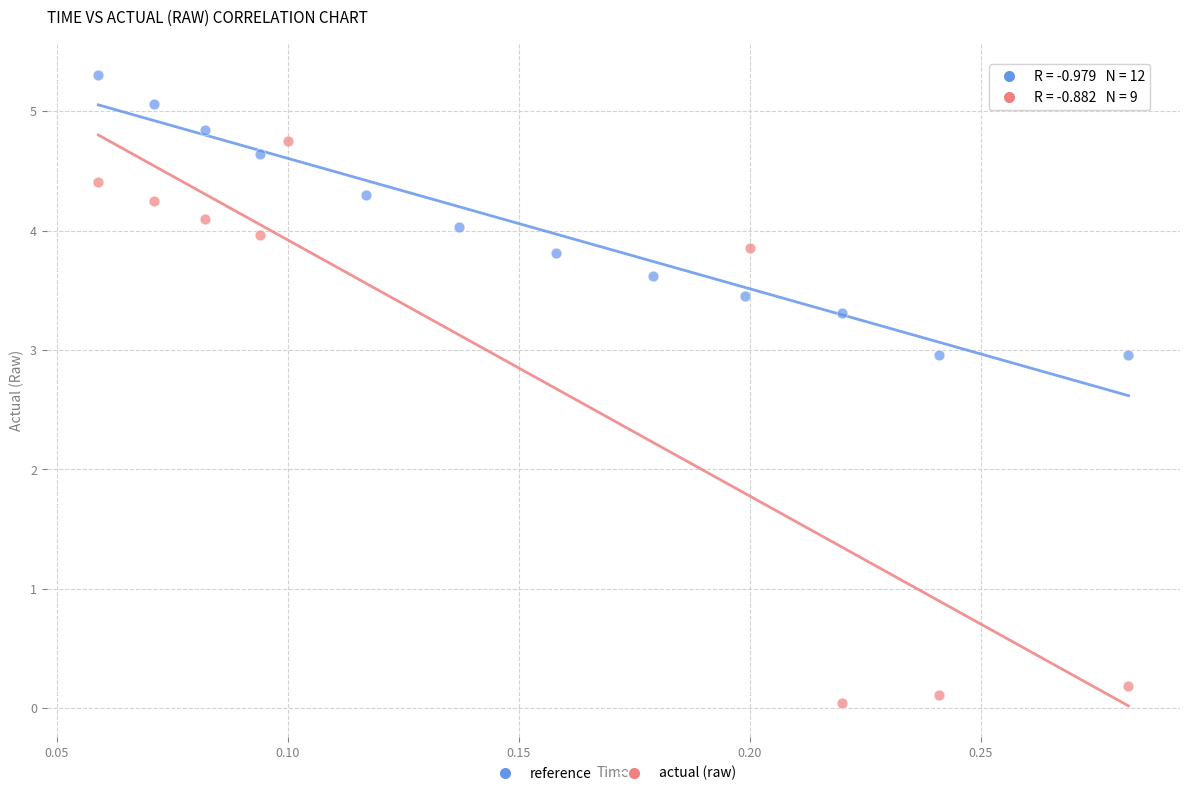

Which series has the largest Y range (max minus min)?

actual (raw)